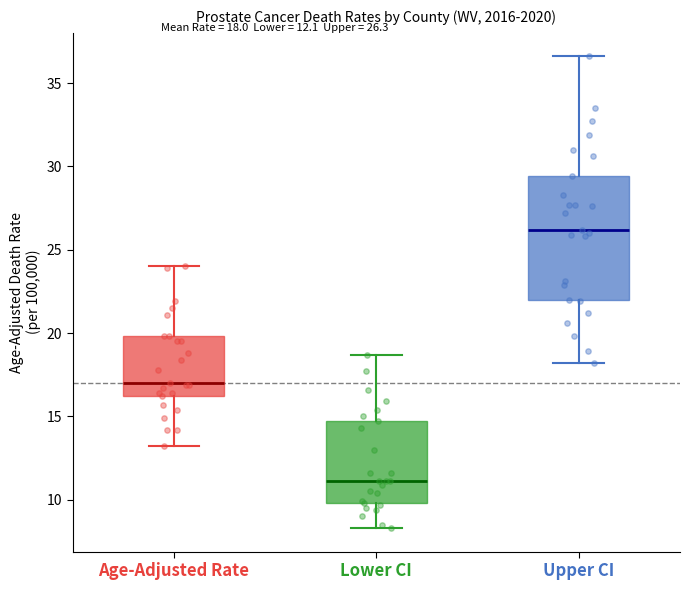

Which box has the highest median line?

Upper CI